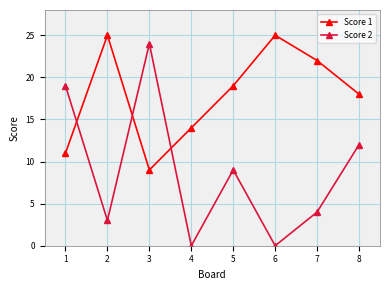

In Score 2, how many points are lower than both neighbors (excluding endpoints)?

3